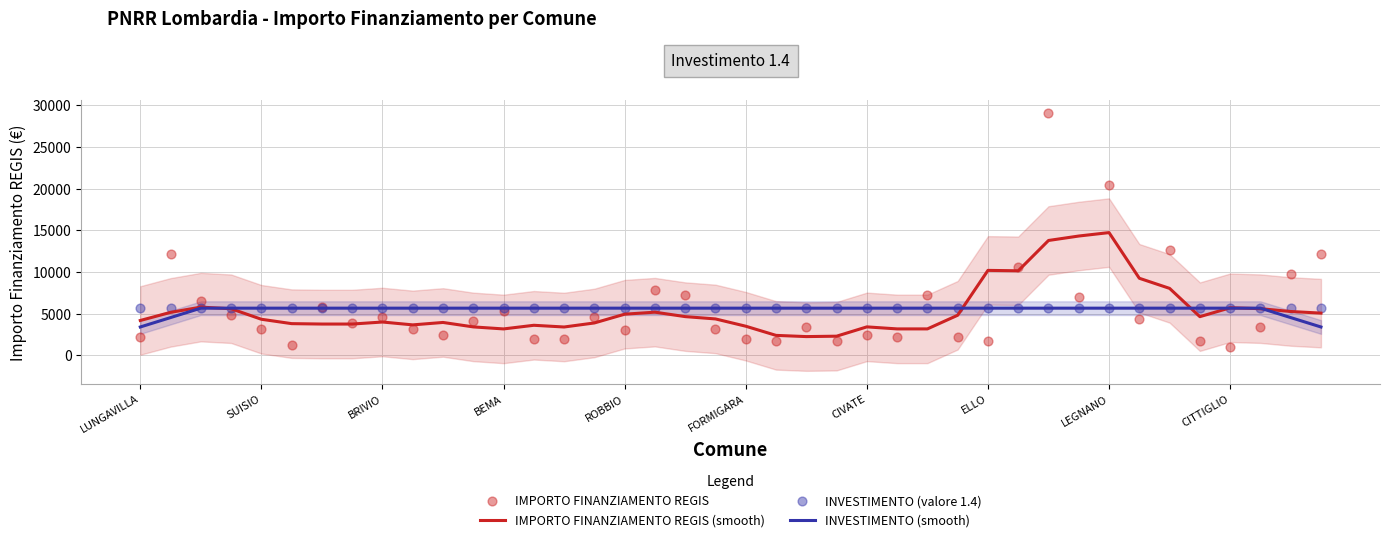

The IMPORTO FINANZIAMENTO REGIS (smooth) series shows 4925.4 at ROBBIO. True or false?

True